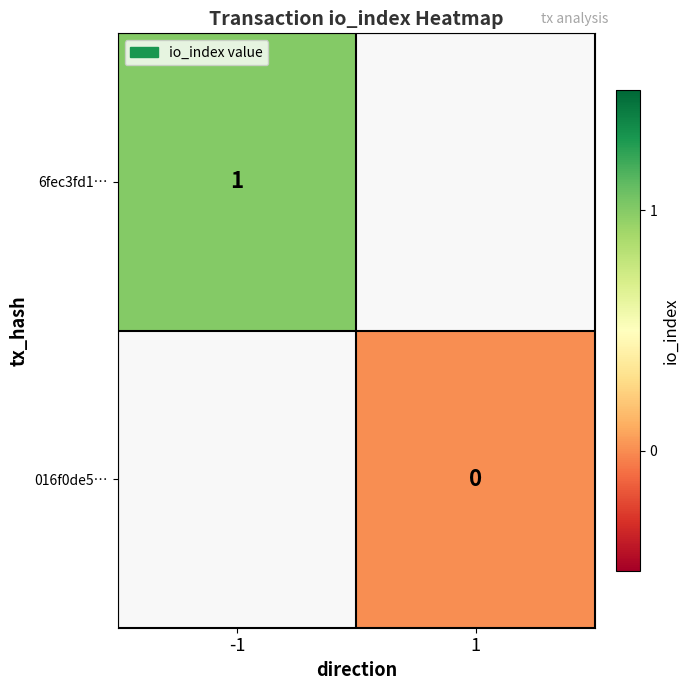

Is it true that 6fec3fd1… equals 1 at -1?

True